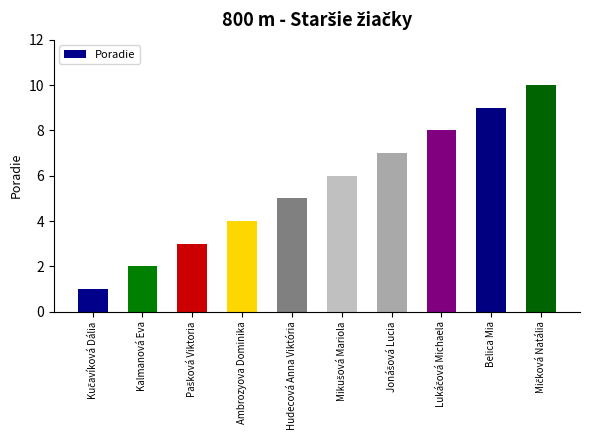

What is the average value?

6